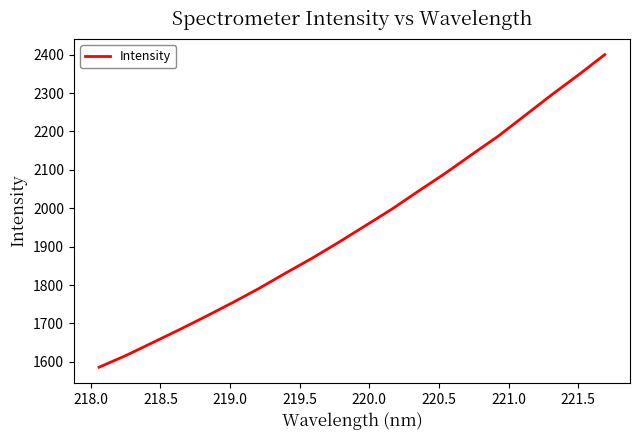

What is the minimum value shown in the chart?

1586.0